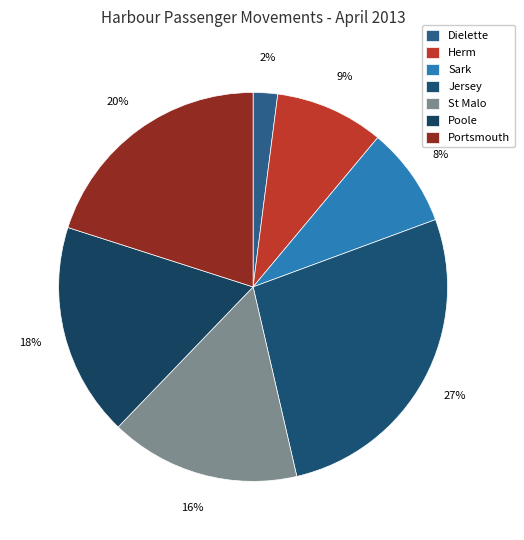

True or false: Portsmouth accounts for 26% of the total.

False